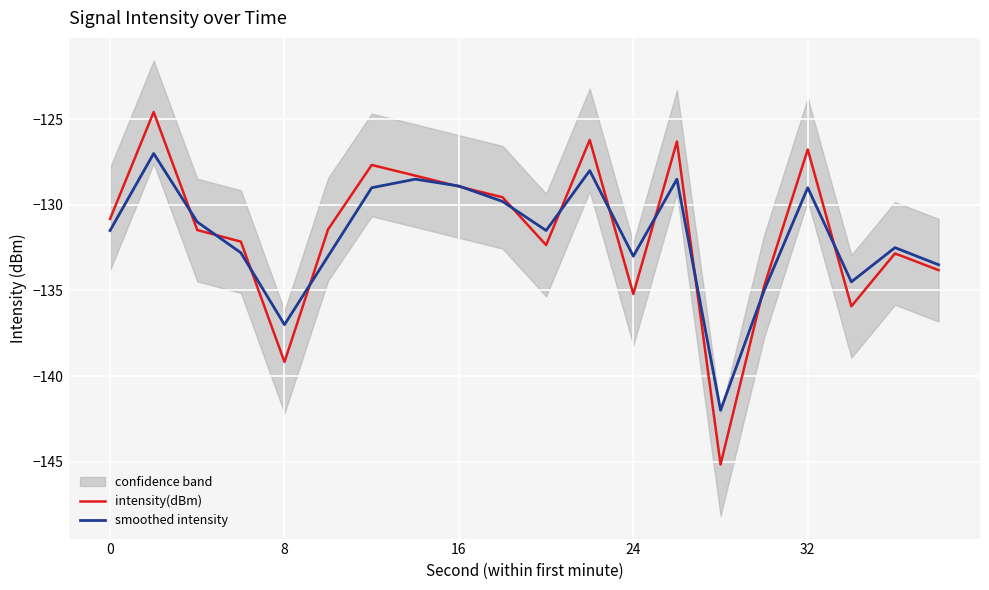

The intensity(dBm) series shows -60.0 at 8. True or false?

False